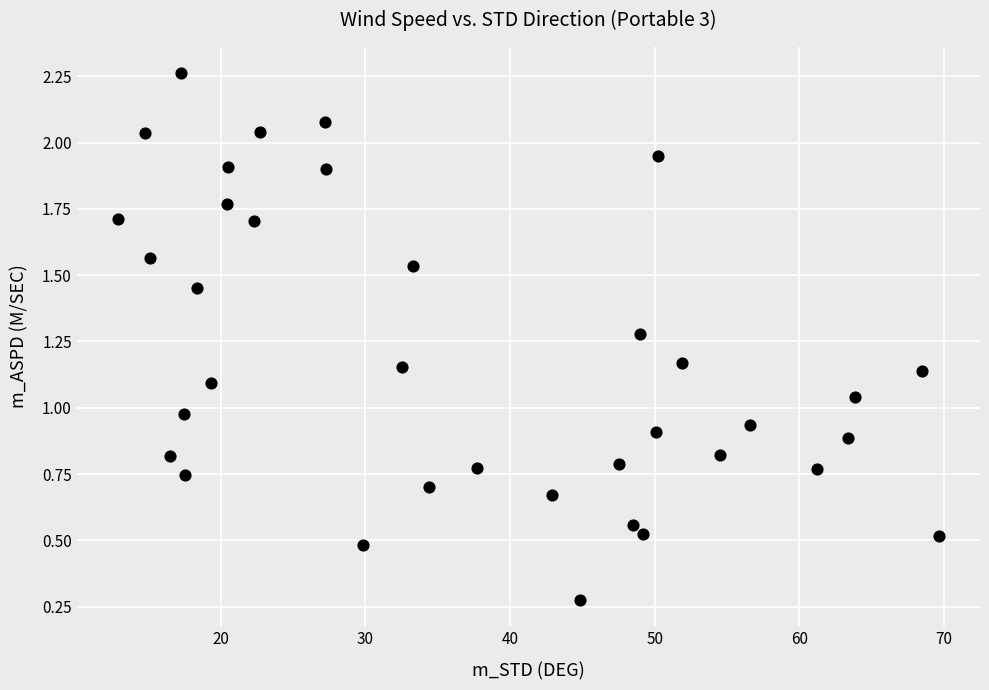

What is the range of X values (max minus min)?

56.8